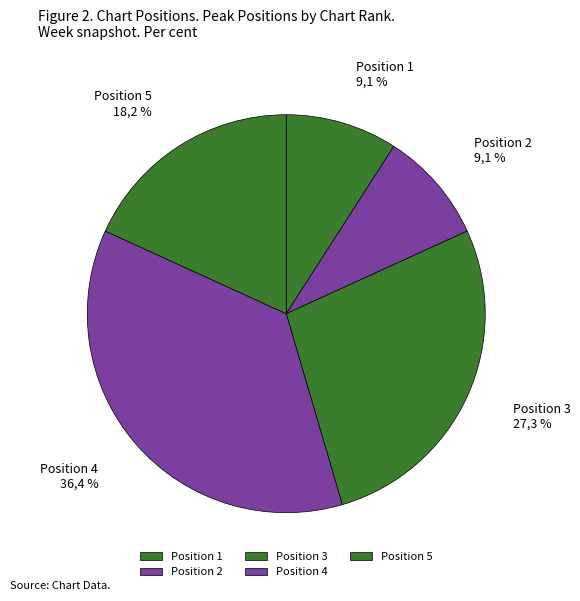

Is 4 the majority of the pie?

No